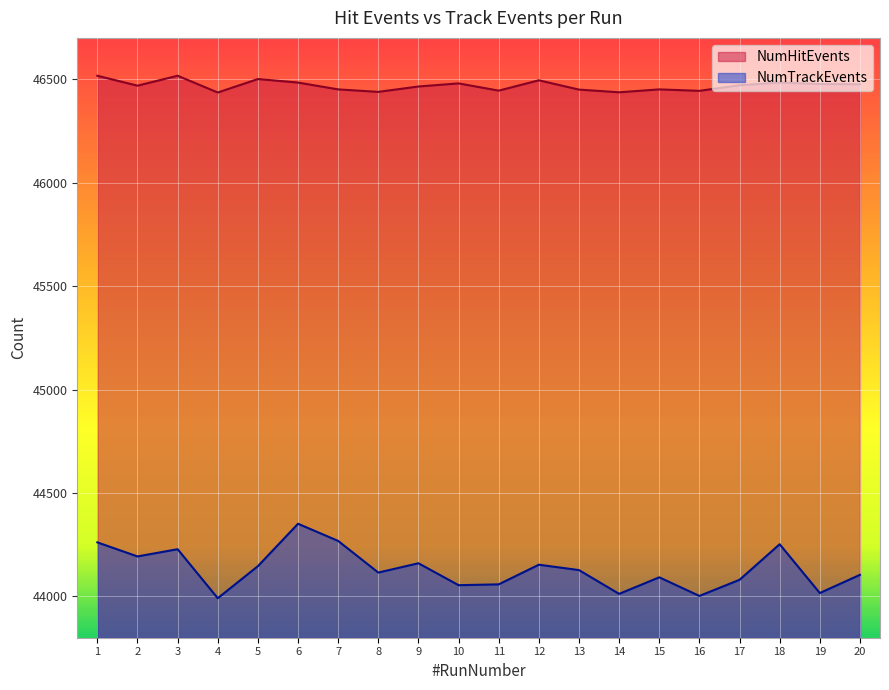

True or false: NumTrackEvents and NumHitEvents intersect in this chart.

False